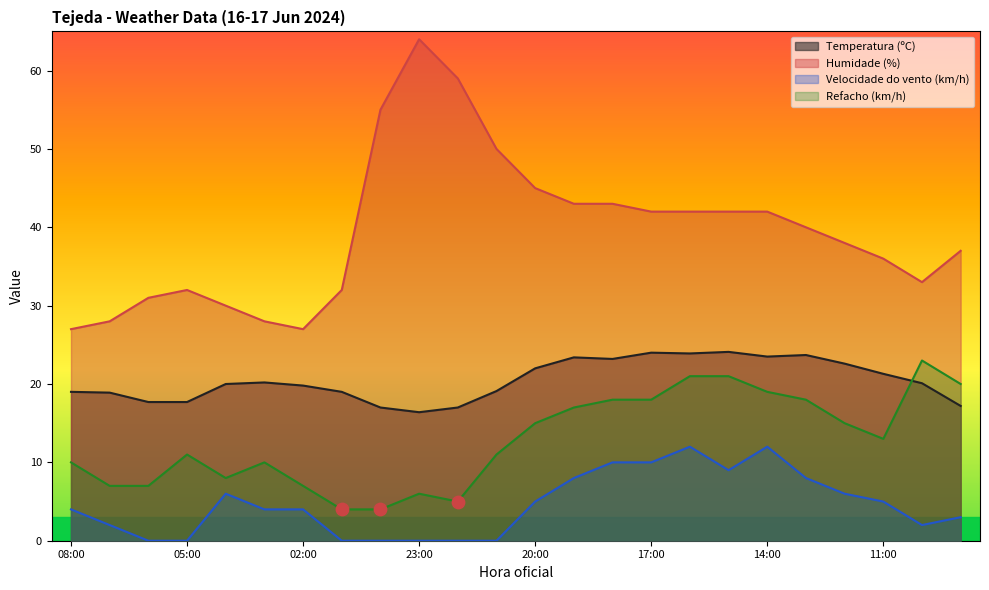

Which series has the largest total across all categories?

Humidade (%)